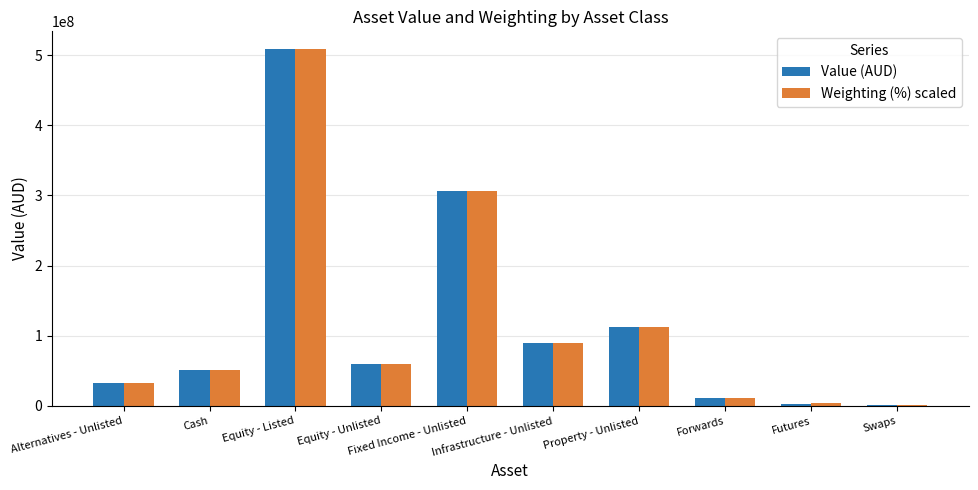

What is the maximum value shown in the chart?

508342825.0